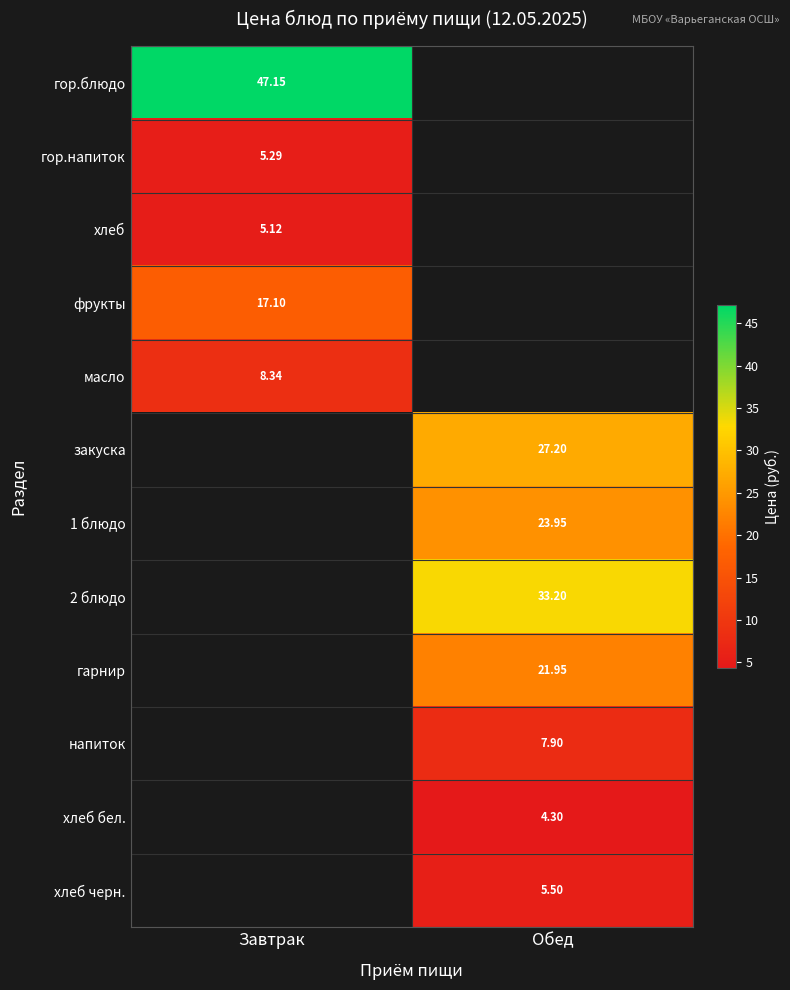

True or false: масло has a value of 8.3 at Завтрак.

True